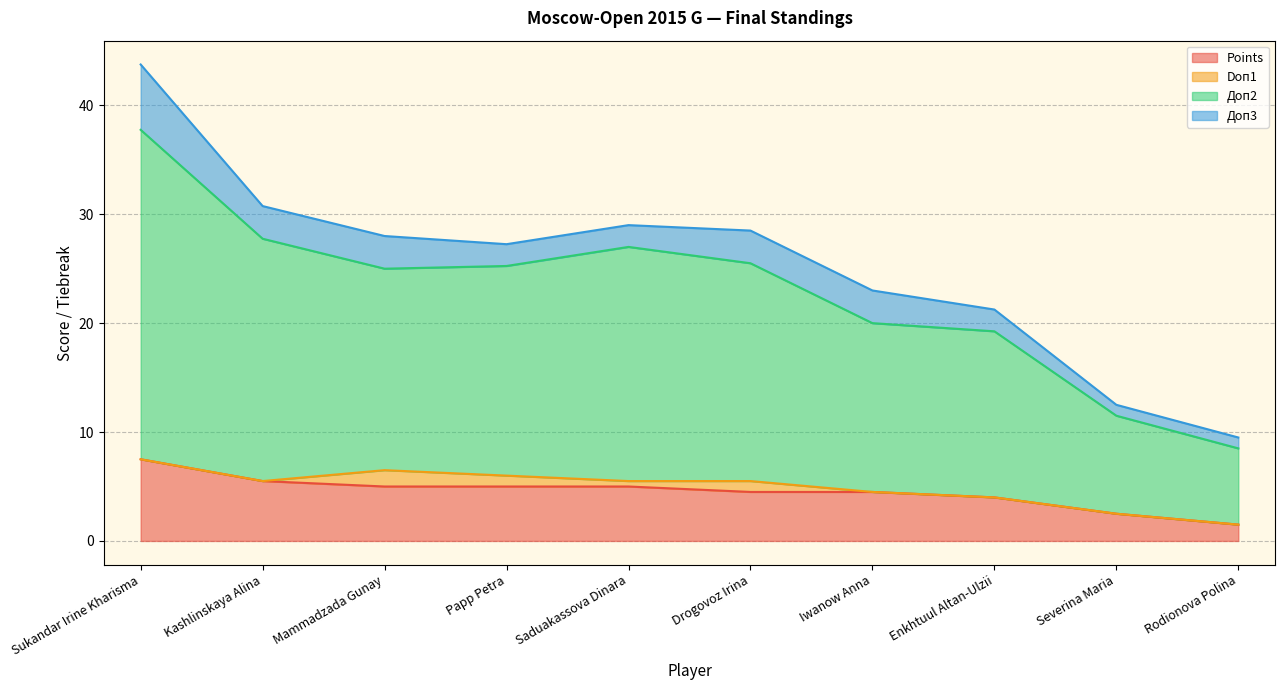

What is the difference between the maximum and minimum values in the Points series?

6.0